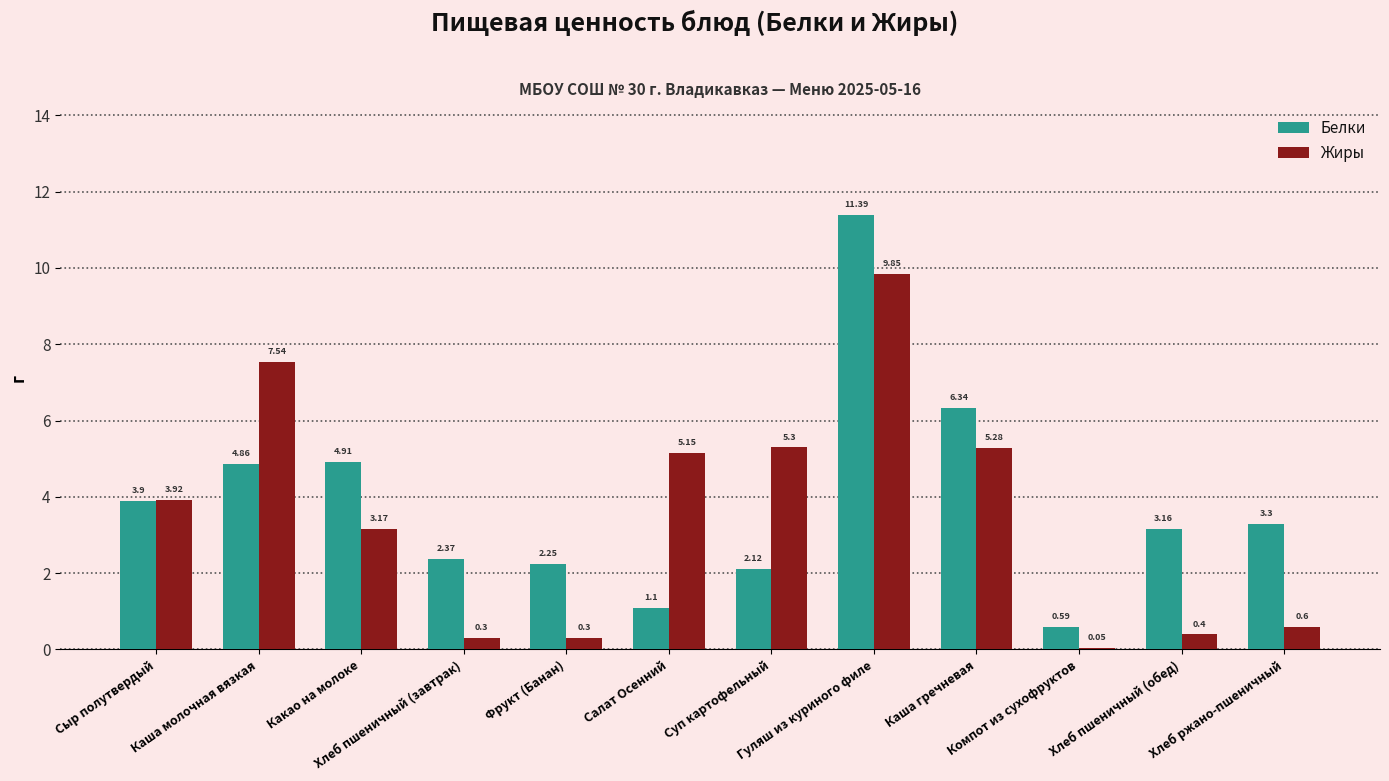

At how many categories does at least one series exceed 5?

5